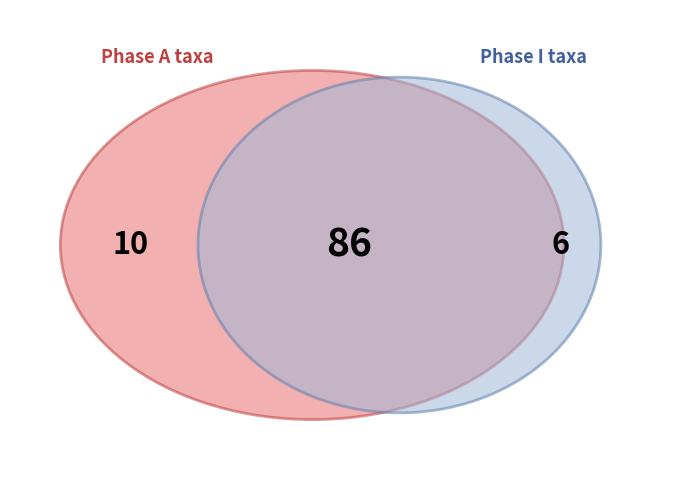

True or false: 518 accounts for 1% of the total.

False